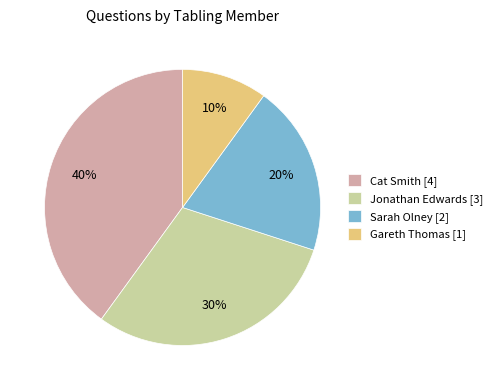

Which category has the smallest portion of the pie?

Gareth Thomas [1]